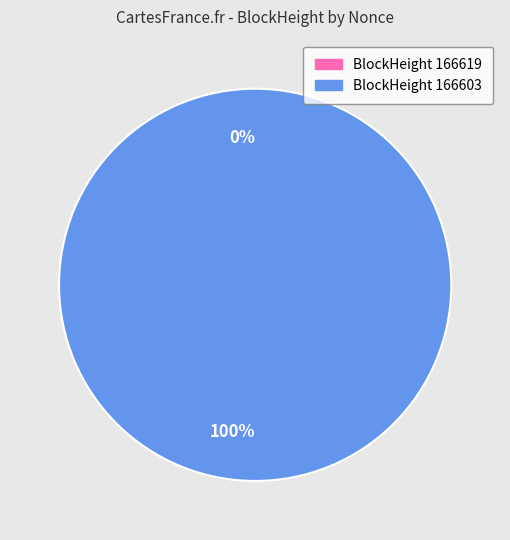

Which category has the smallest portion of the pie?

166619